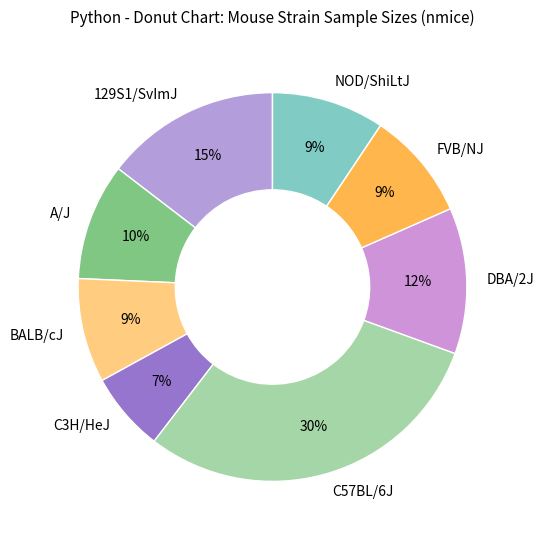

Is the sum of DBA/2J and C3H/HeJ greater than half?

No